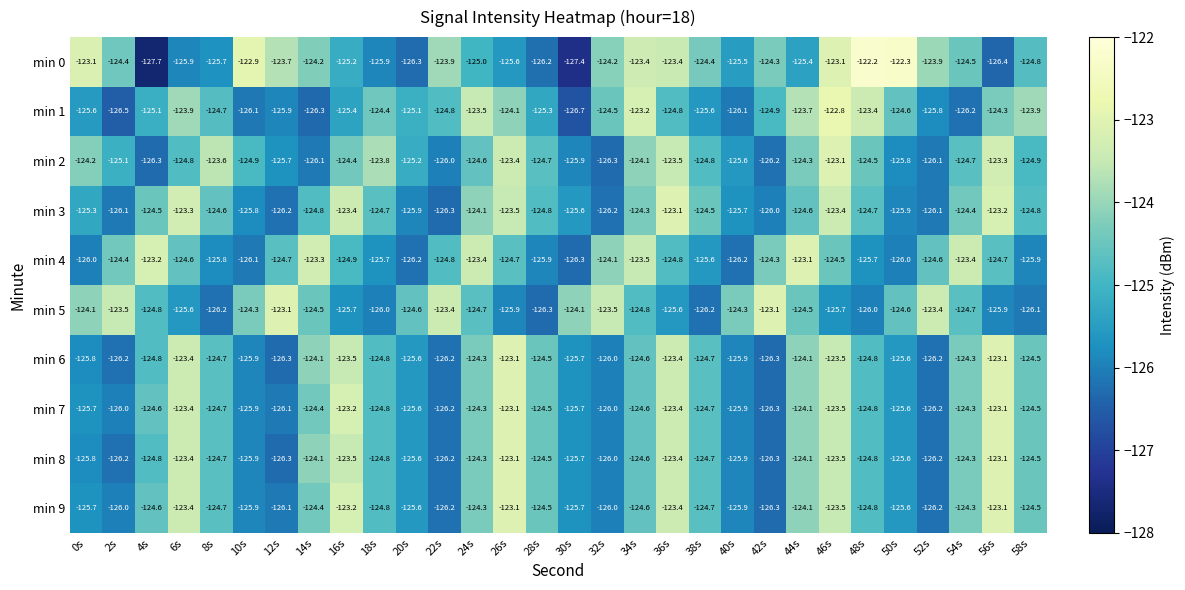

What is the spread (max minus min) of values at 46s?

2.9